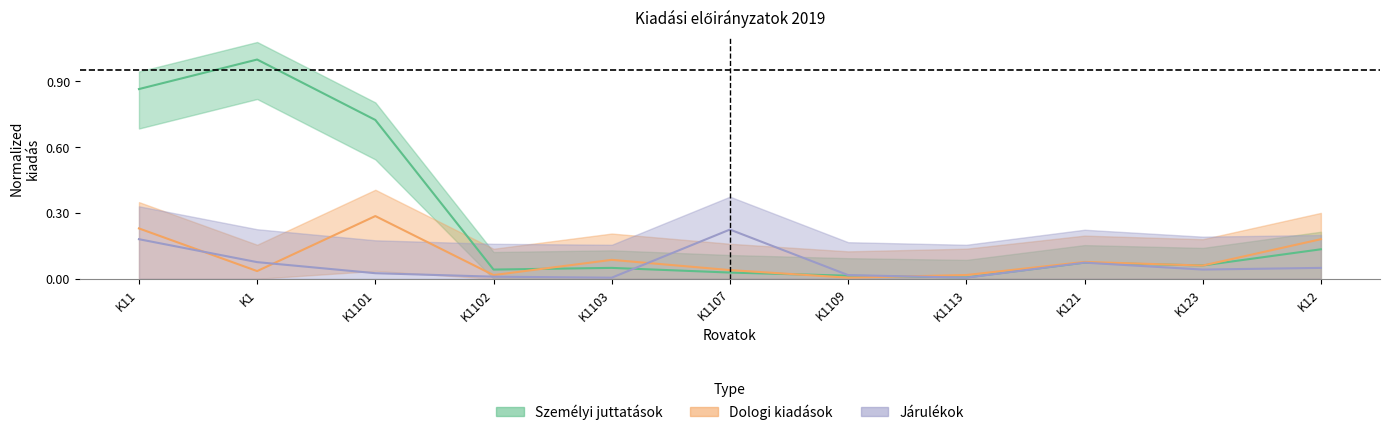

At which category does Dologi kiadások reach its first local peak?

K1101